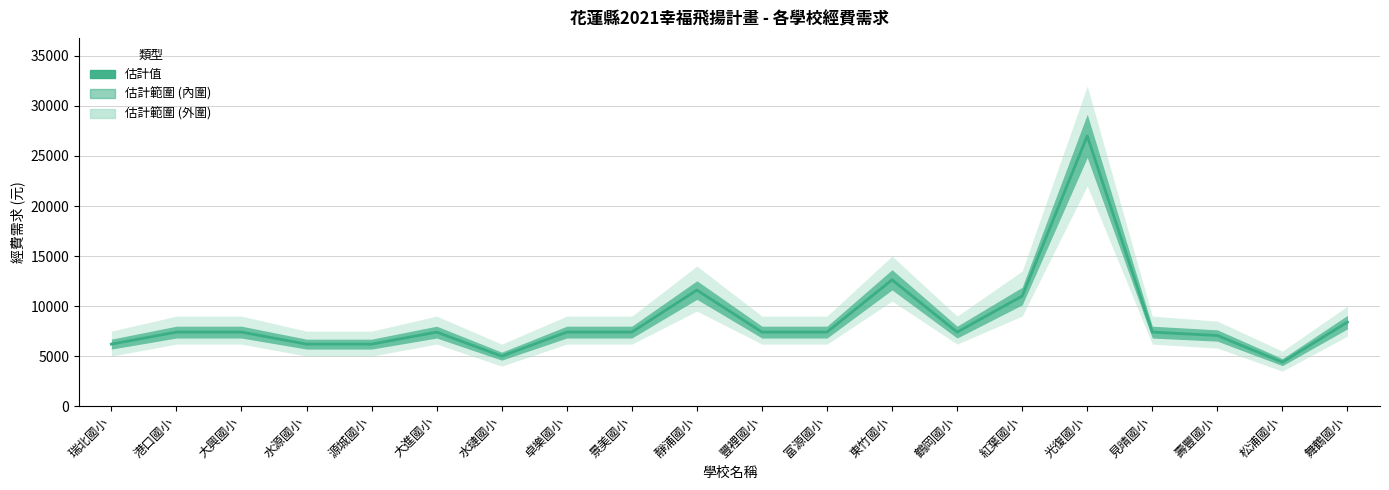

What is the greatest value displayed?

27000